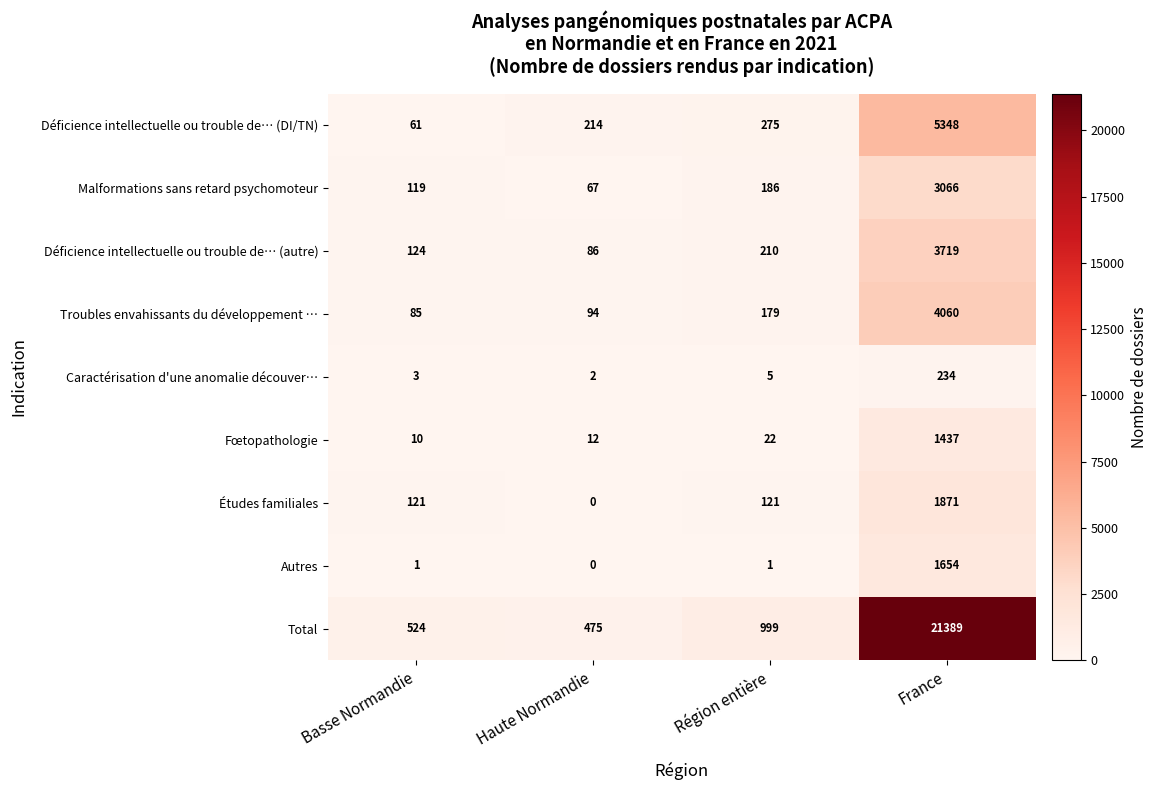

How many series are shown in this chart?

9